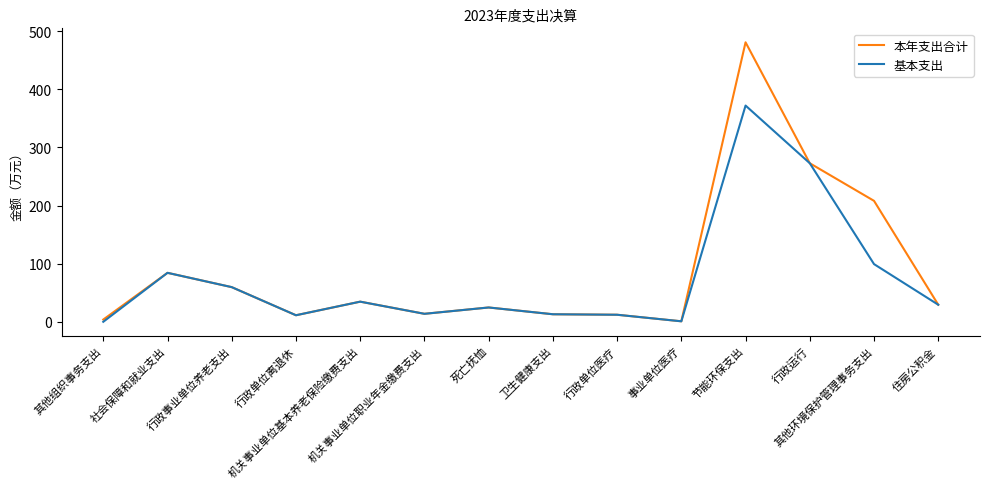

Rank the series by their maximum value, from lowest to highest.

基本支出, 本年支出合计